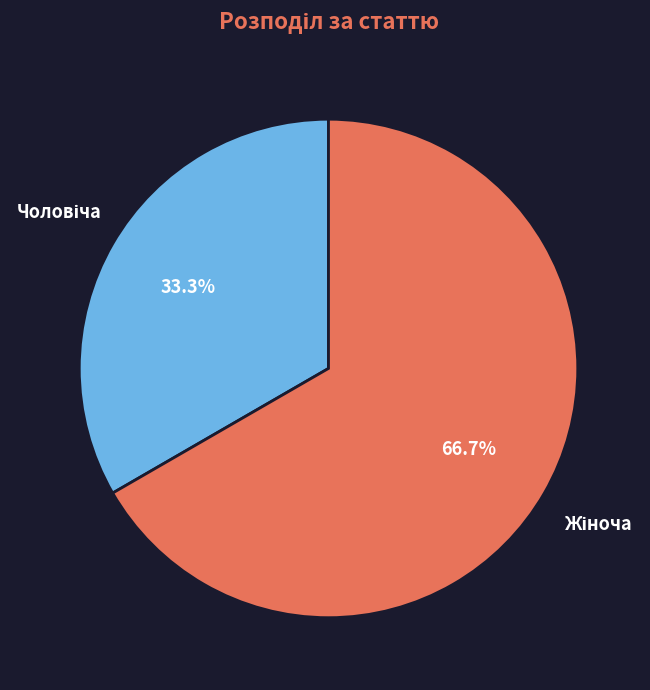

Is there a majority slice in this chart?

Yes